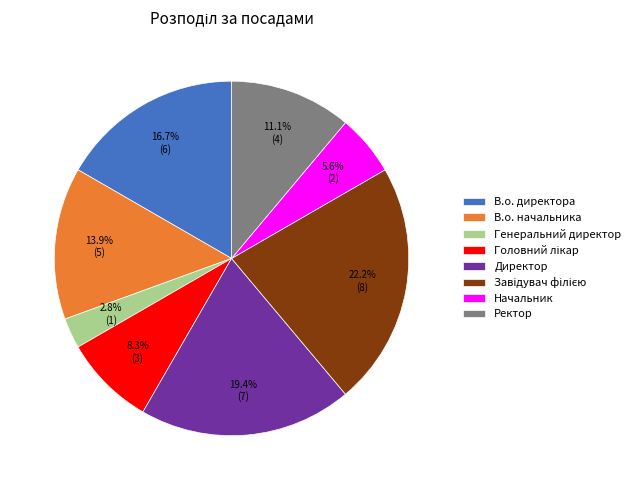

Which category has the smallest portion of the pie?

Генеральний директор